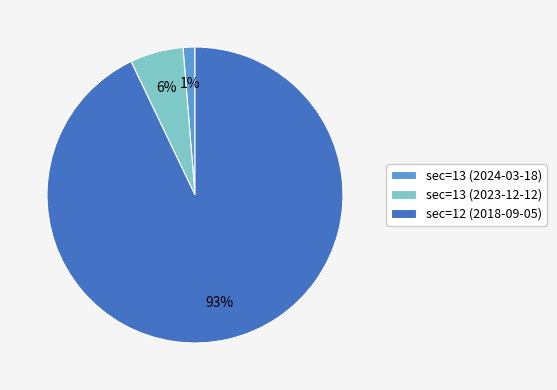

Is there any slice that represents more than half of the pie?

Yes